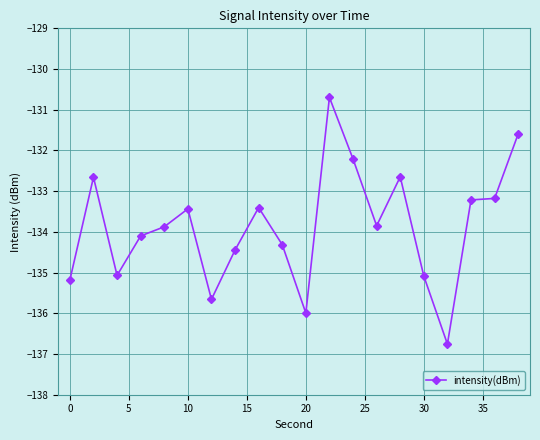

What is the sum of all values?

-2677.4